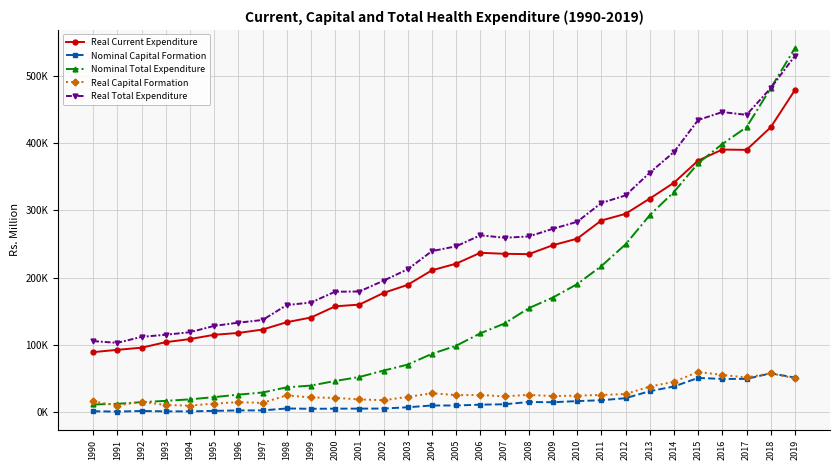

What are all the series names shown in the legend?

Real Current Expenditure, Nominal Capital Formation, Nominal Total Expenditure, Real Capital Formation, Real Total Expenditure